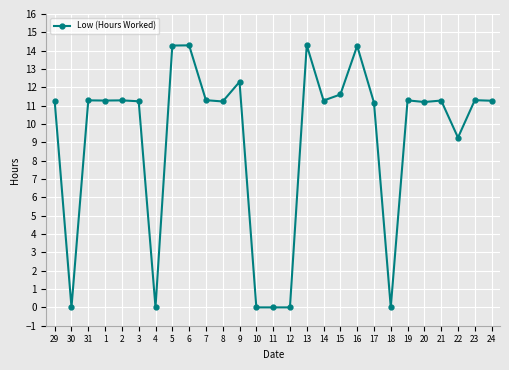

How many series are shown in this chart?

1